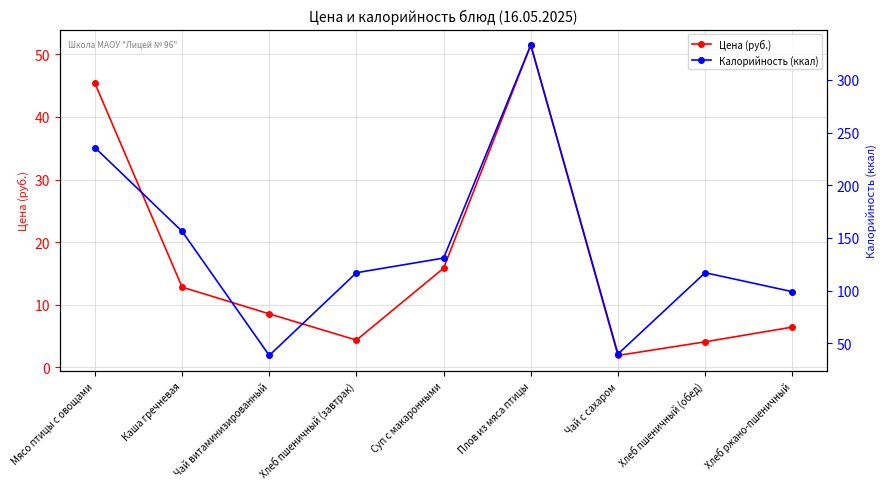

What is the difference between the second highest and minimum values in the Цена (руб.) series?

43.5